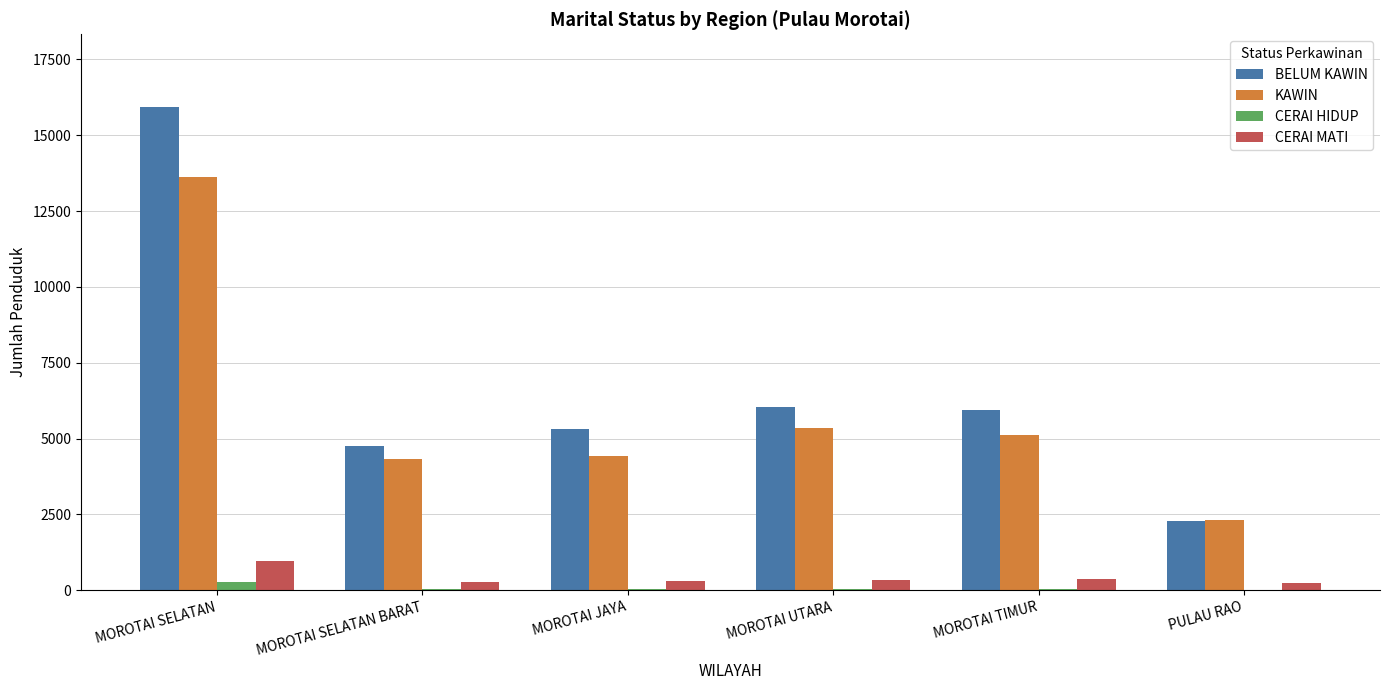

How many groups of bars are there?

6